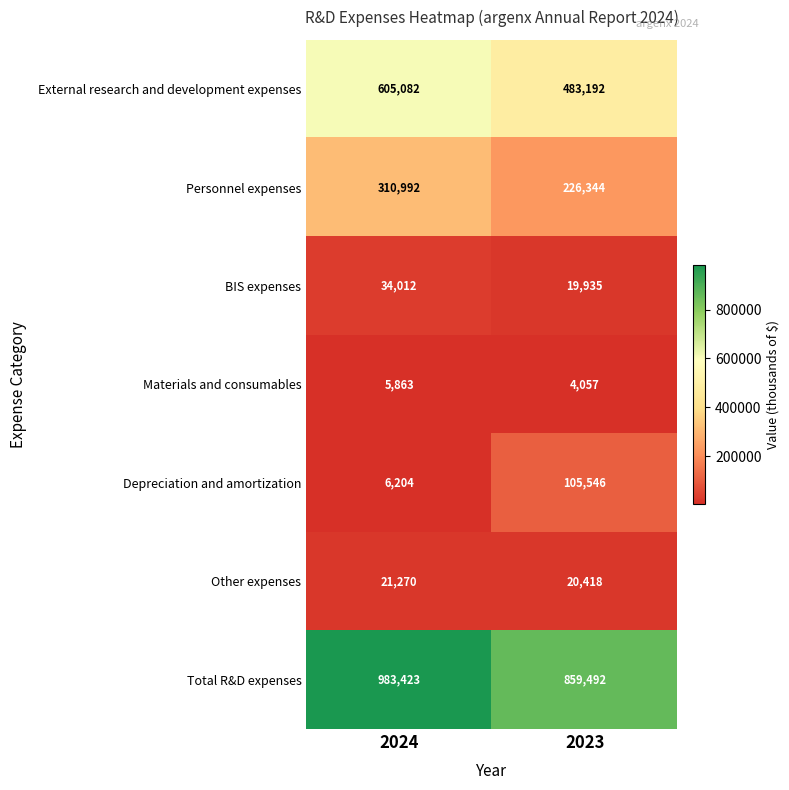

Which series has the largest range (max minus min)?

Total R&D expenses